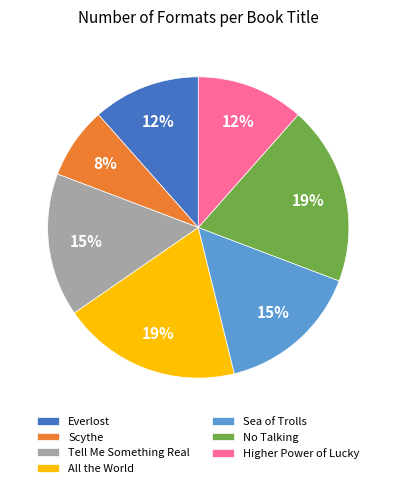

To the nearest percent, what is the combined percentage of Sea of Trolls and Scythe?

23%